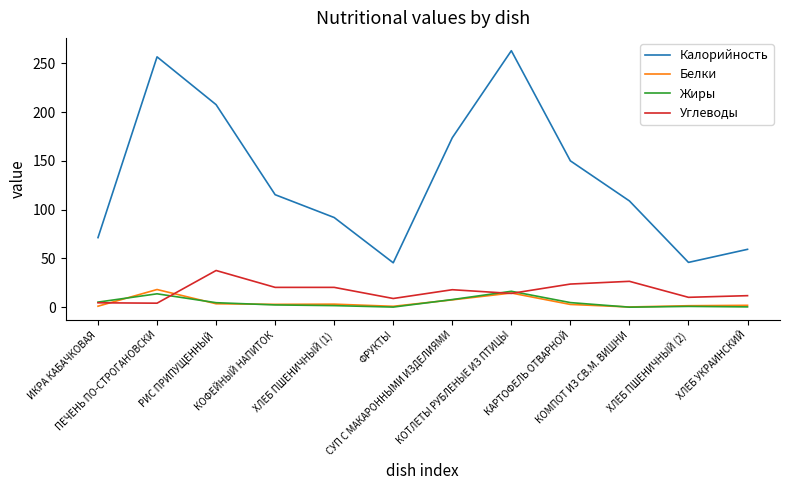

What is the sum of all Углеводы values?

201.0